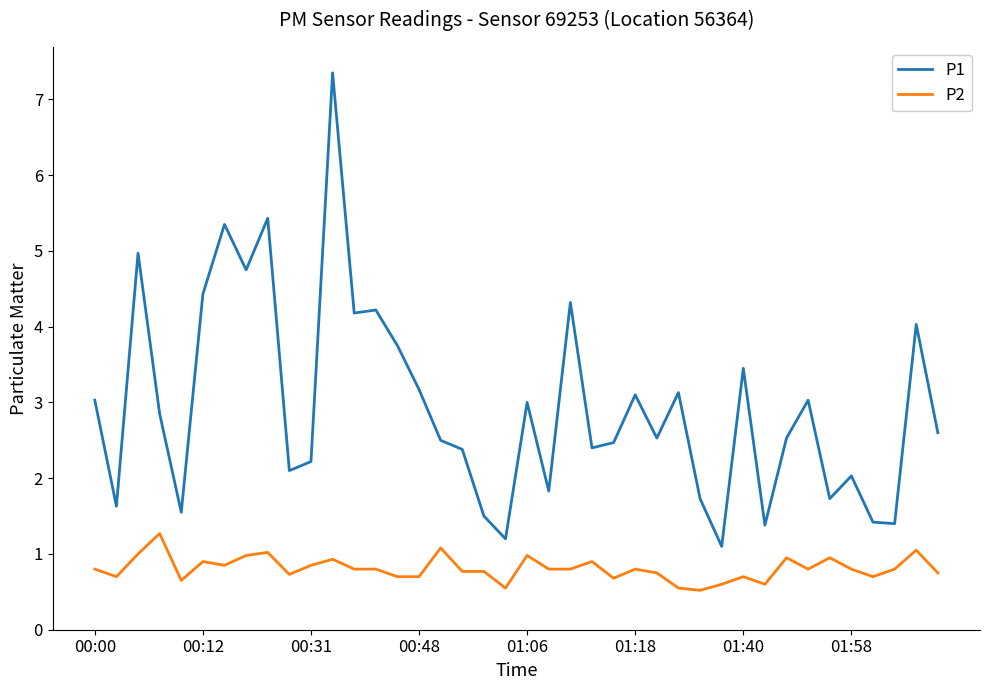

True or false: P2 has more than 1 interior local peaks.

True